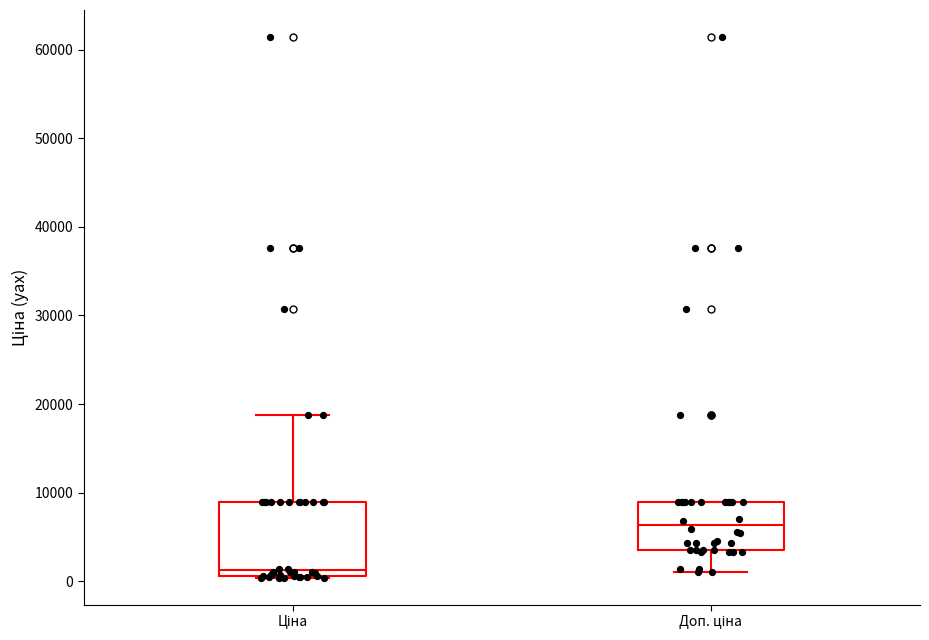

Comparing the boxes themselves (not the whiskers), which one is the tallest?

Ціна